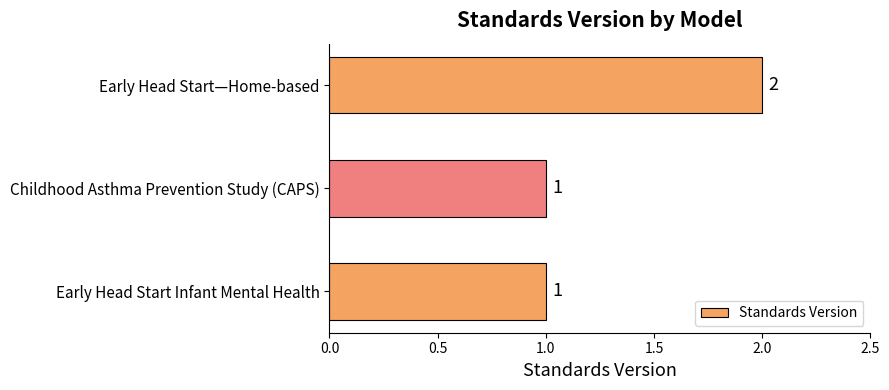

What is the greatest value displayed?

2